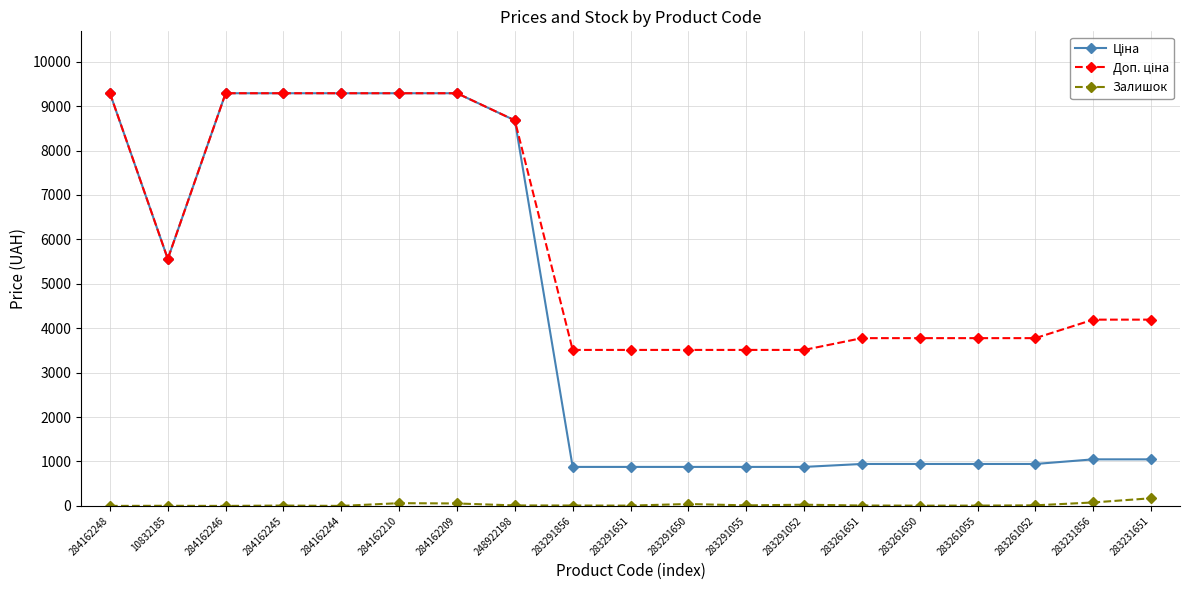

How many distinct data groups are displayed?

3